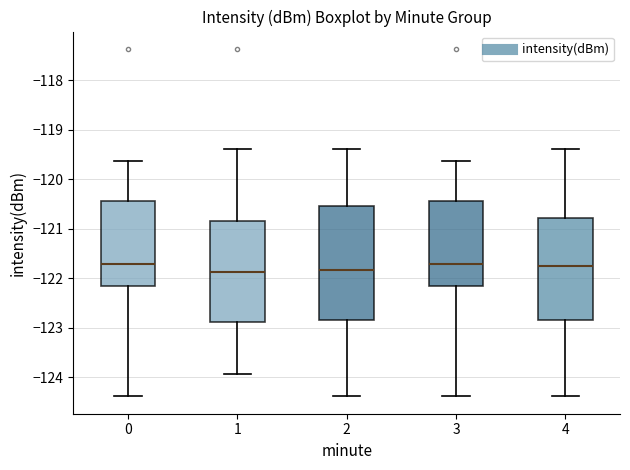

Which box is the tallest, from its lower edge to its upper edge?

2